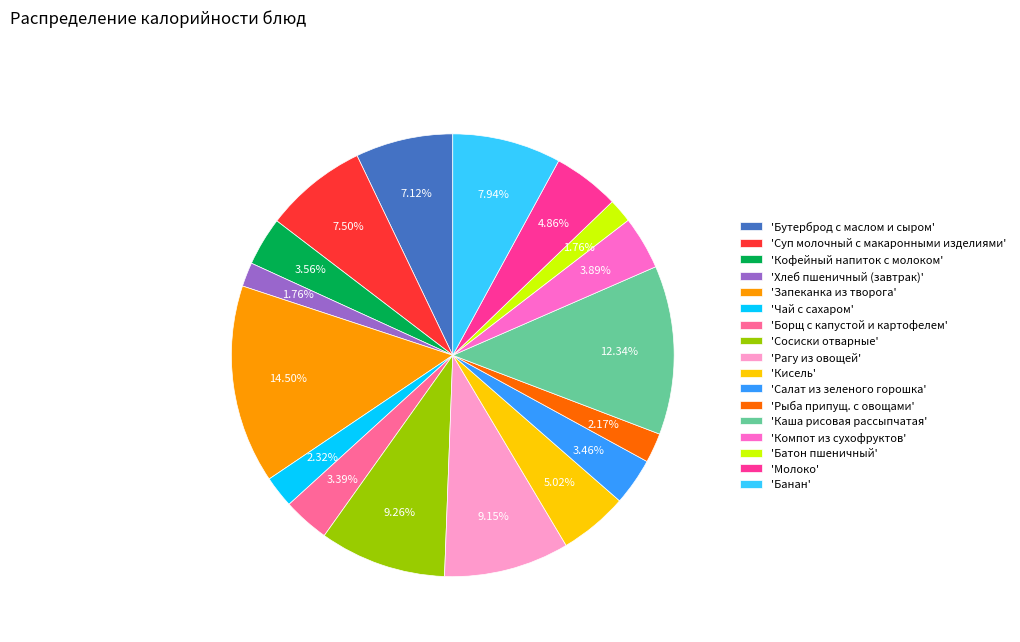

How many segments does this pie chart have?

17